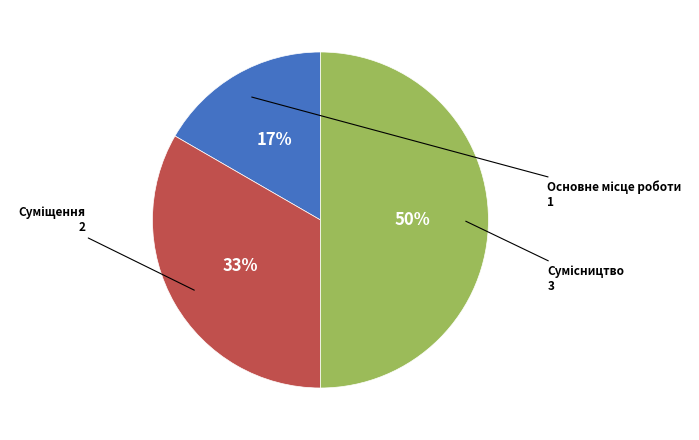

To the nearest percent, what is the average slice percentage?

33%